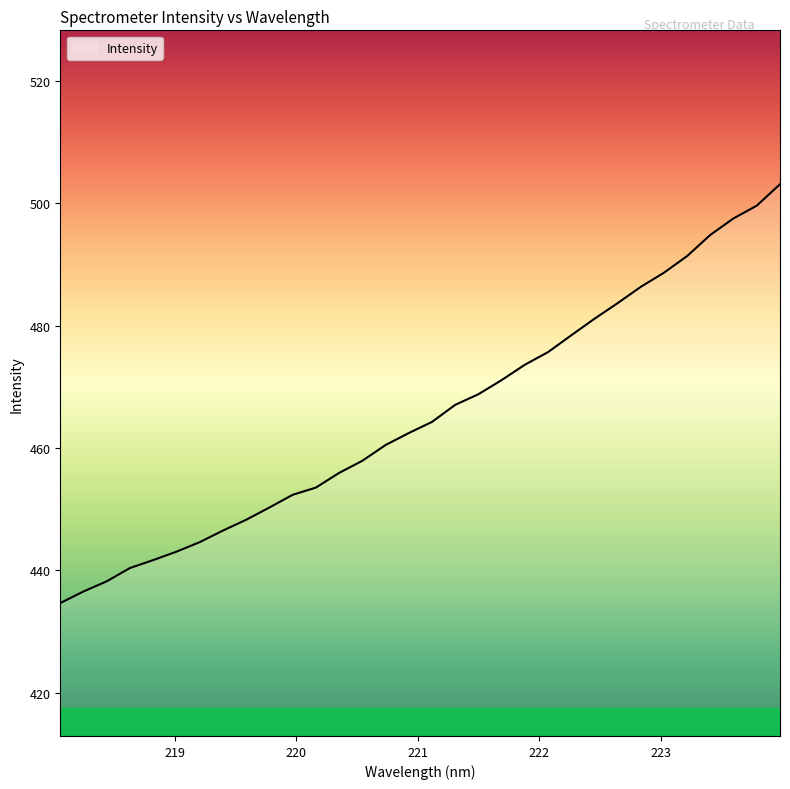

True or false: the data has more than 0 interior local peaks.

False